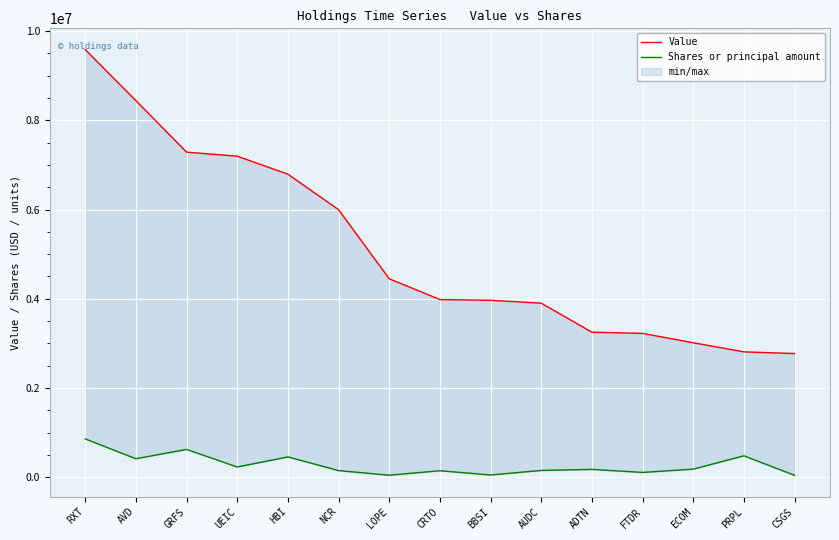

How many lines are shown in the chart?

2